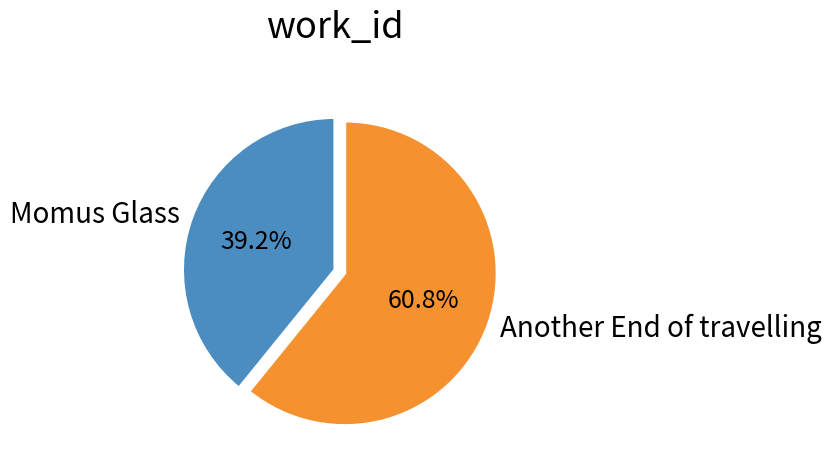

Combined, what portion of the pie is Momus Glass and Another End of travelling?

100.0%